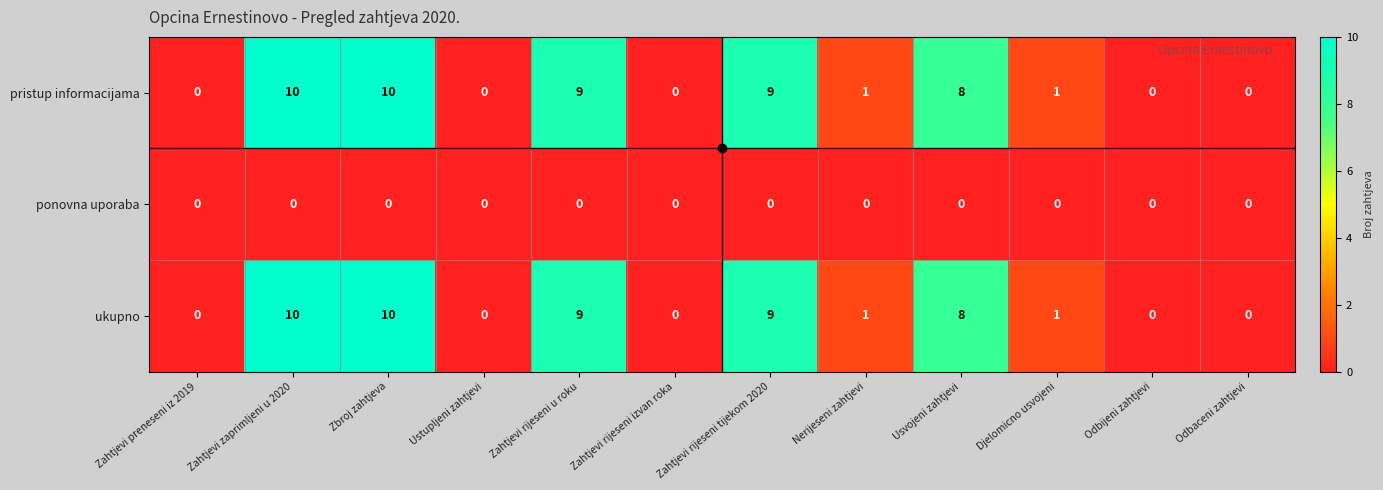

How many categories are shown in the chart?

12